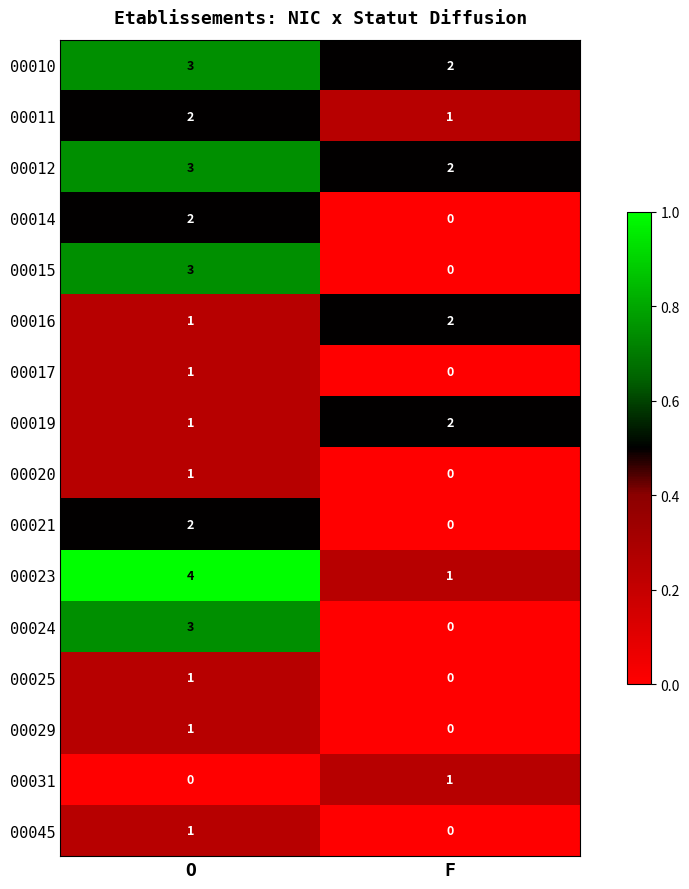

At which label is 00015 closest to 1?

F